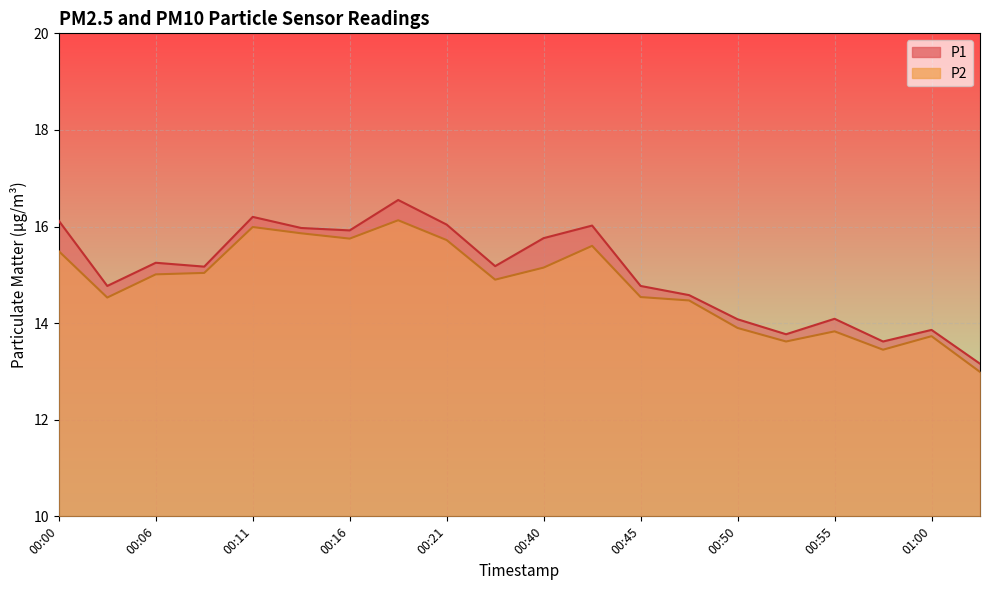

In P2, how many points are lower than both neighbors (excluding endpoints)?

5